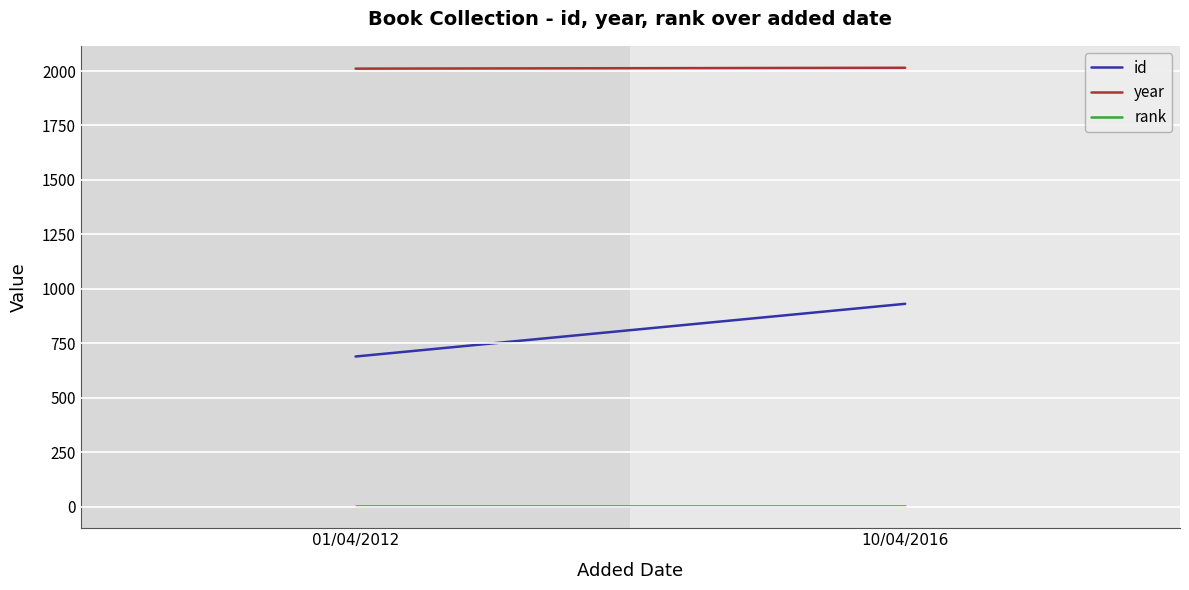

What is the highest value of the rank series?

1